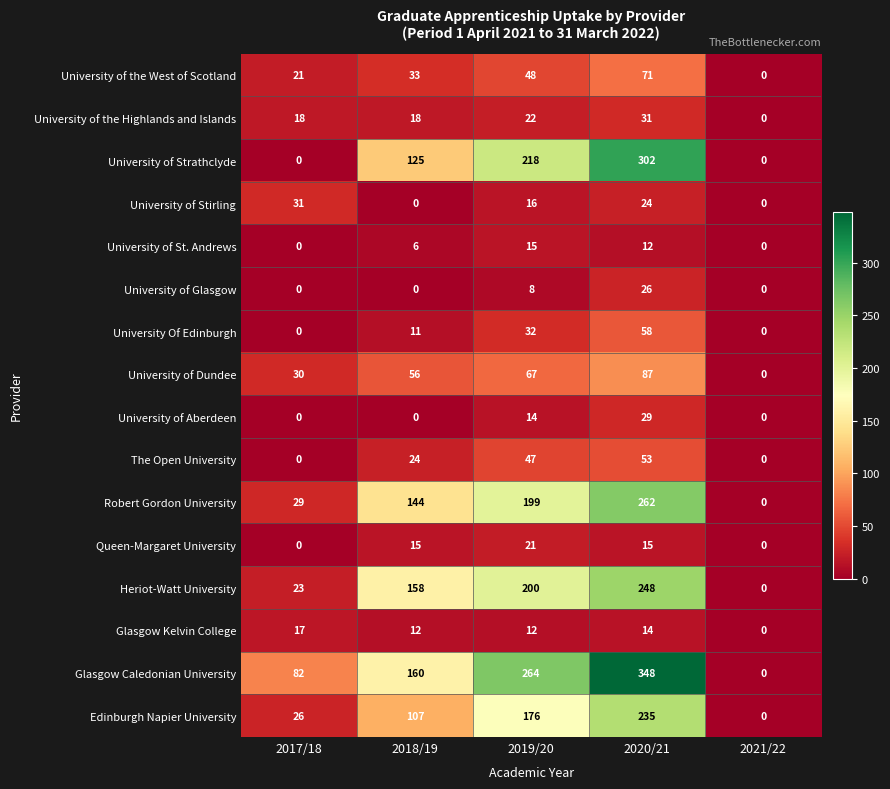

The University of Strathclyde series shows 0 at 2021/22. True or false?

True